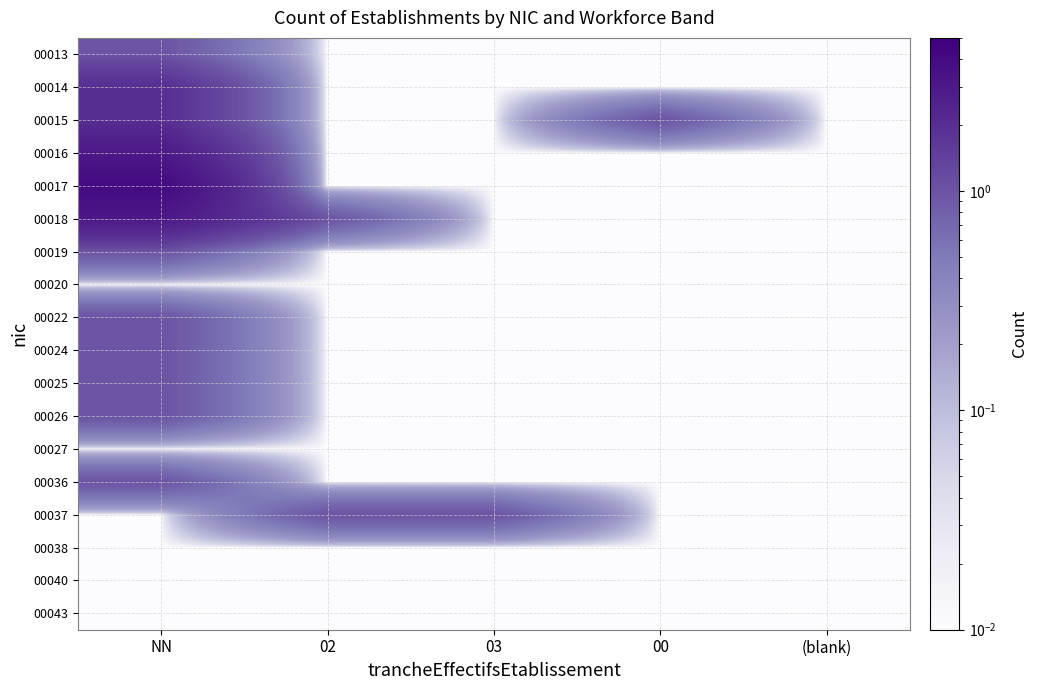

At which category does the chart reach its minimum across all series?

02